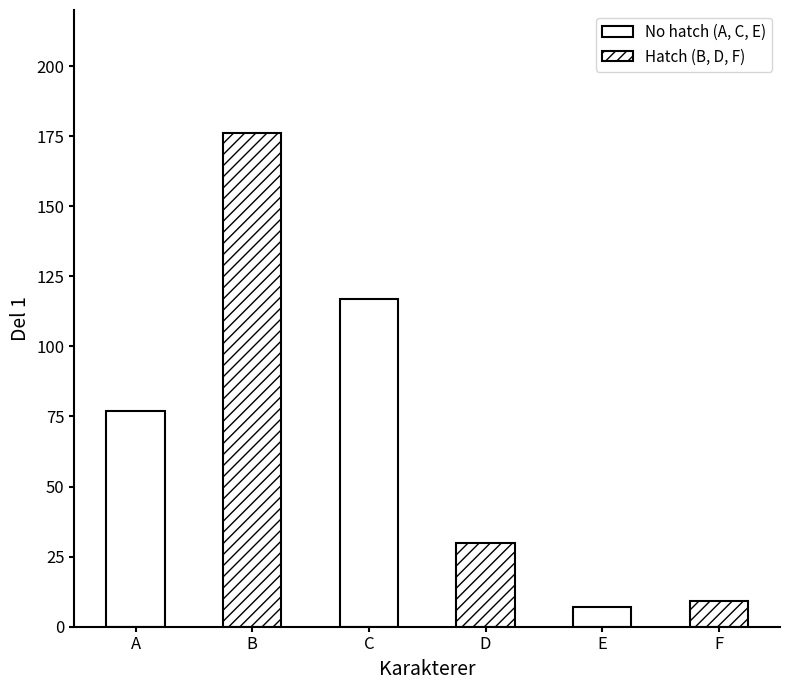

The value at A is 77. True or false?

True